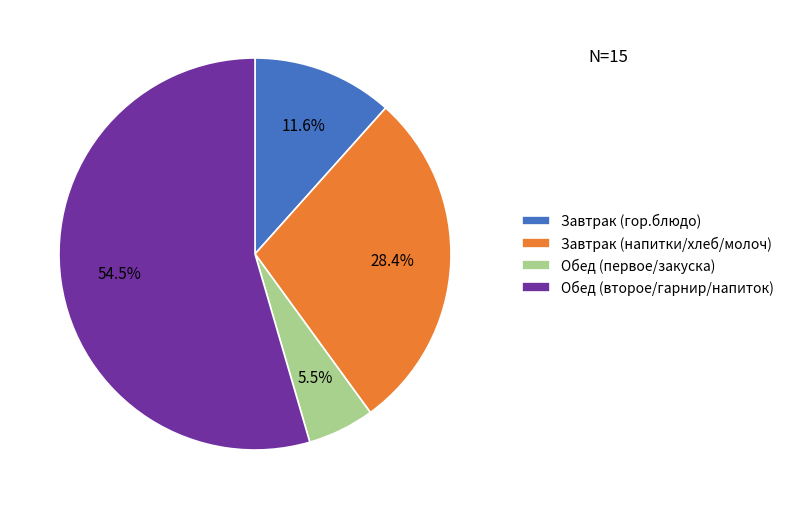

Which slice is the smallest?

Обед (первое/закуска)